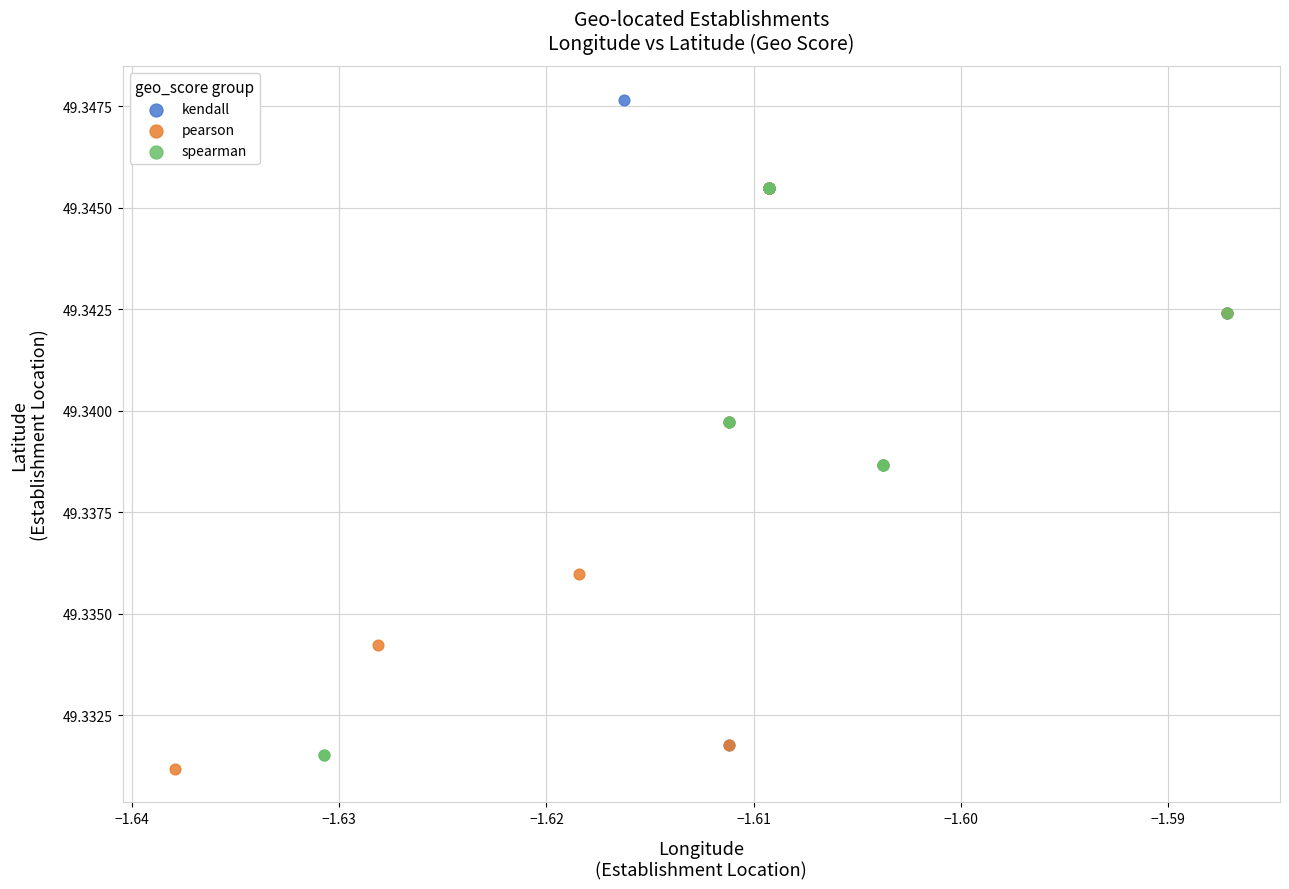

Which series has the widest spread of Y values?

kendall